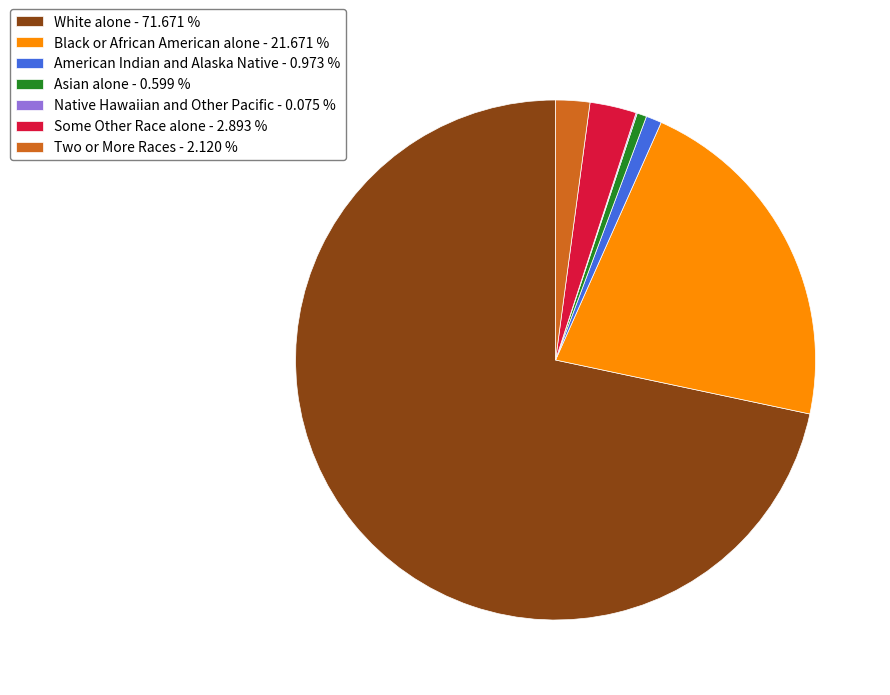

Which has a higher value, White alone - 71.671 % or Some Other Race alone - 2.893 %?

White alone - 71.671 %